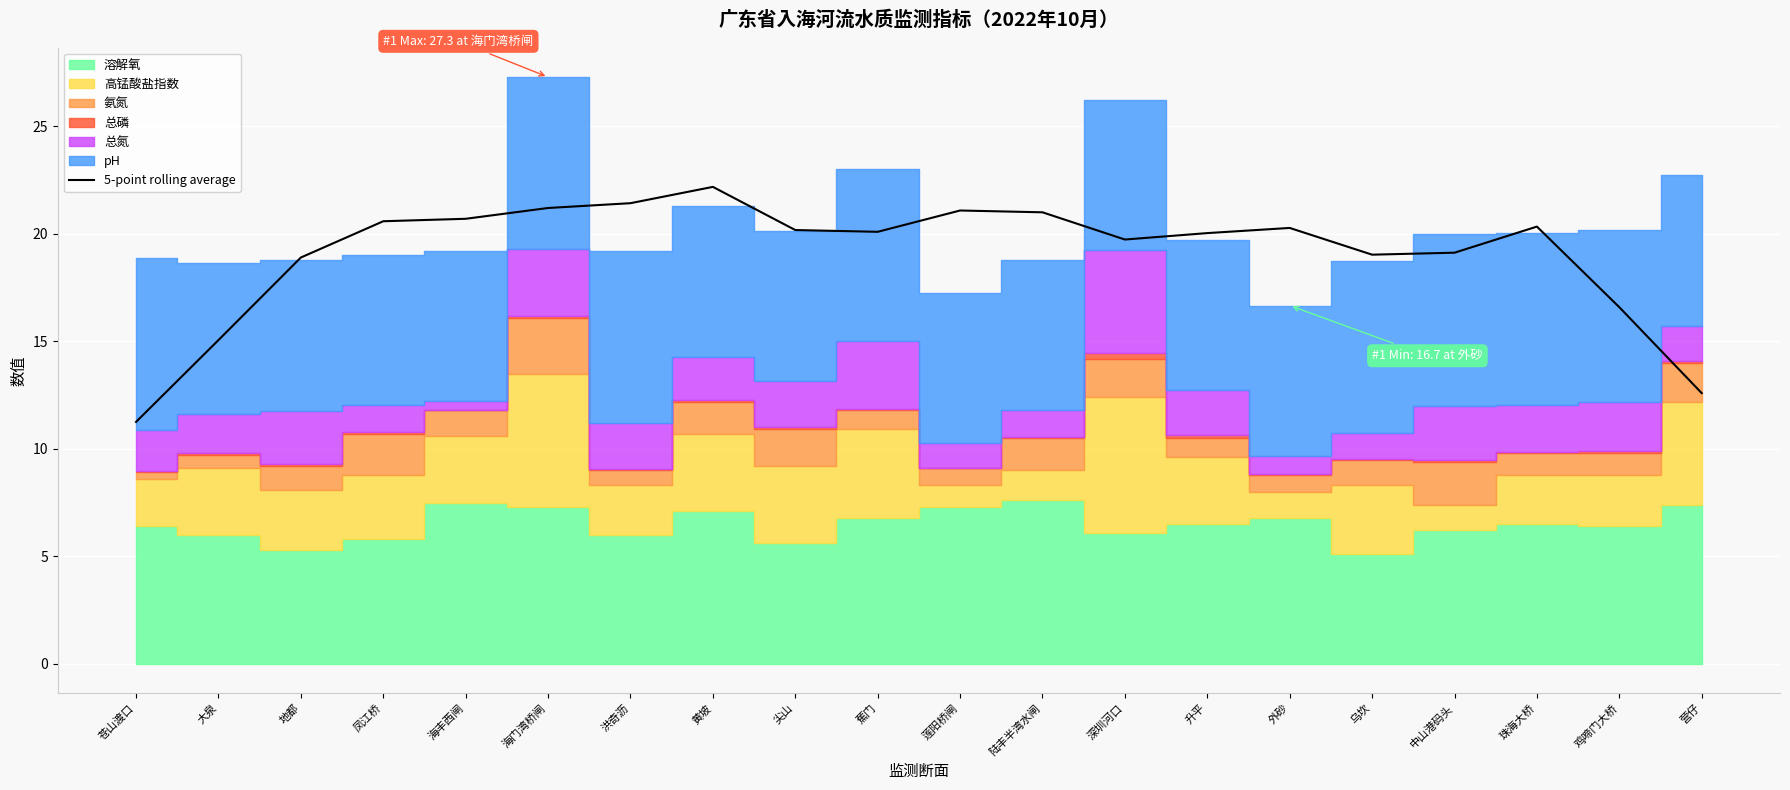

How many lines are shown in the chart?

1